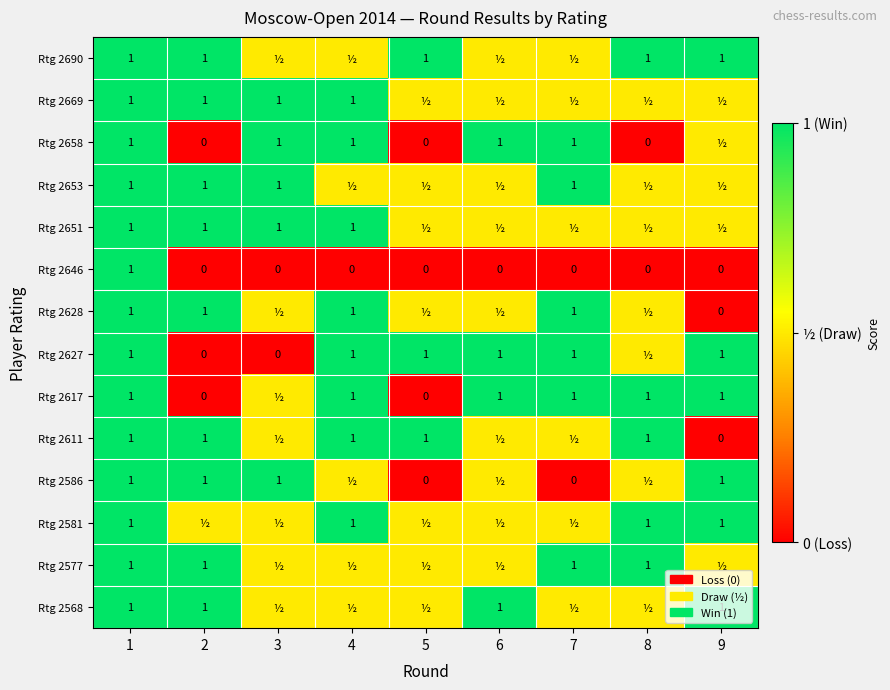

What is the sum of the Rtg 2690 values at 2 and 1?

2.0